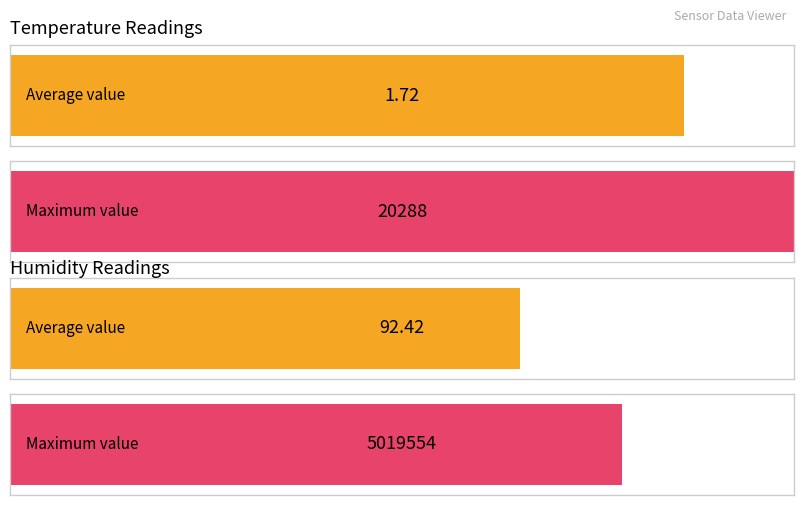

Between Humidity and Temp, which is larger?

Humidity